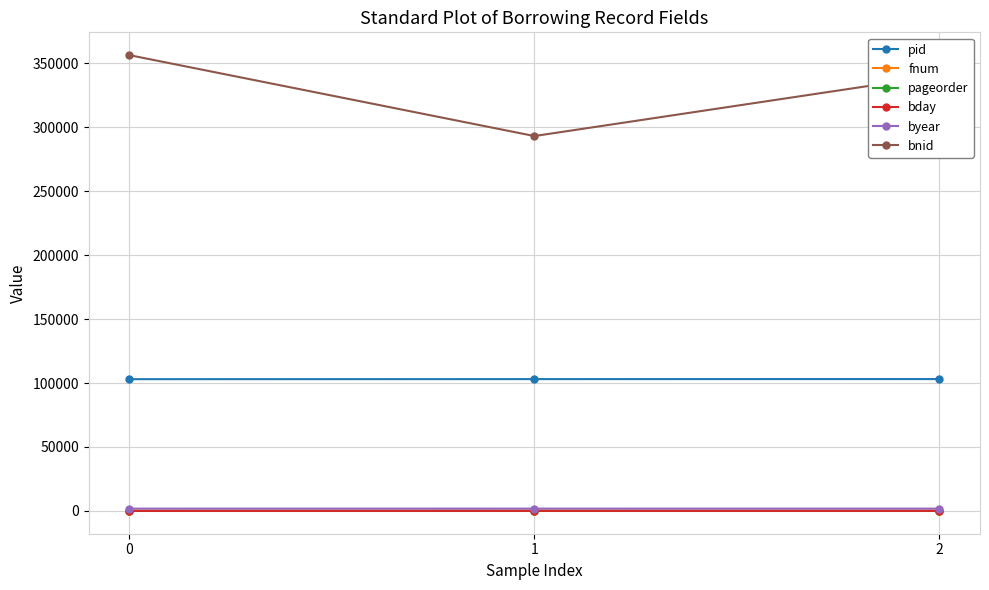

What is the sum of all pid values?

309207